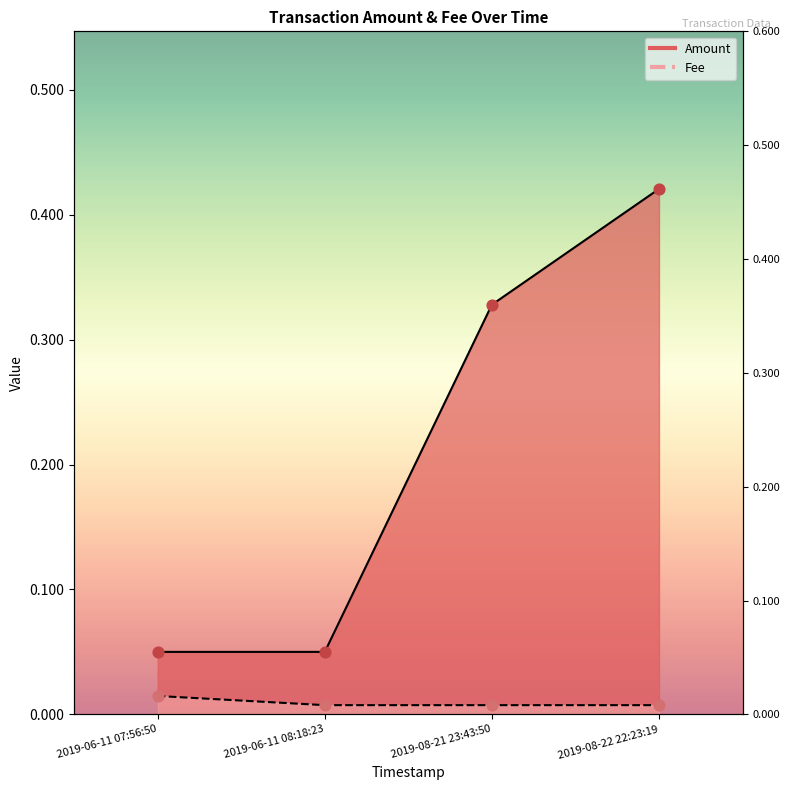

Is the value of Fee points at 2019-08-21 23:43:50 greater than the value of Amount points at 2019-08-22 22:23:19?

No